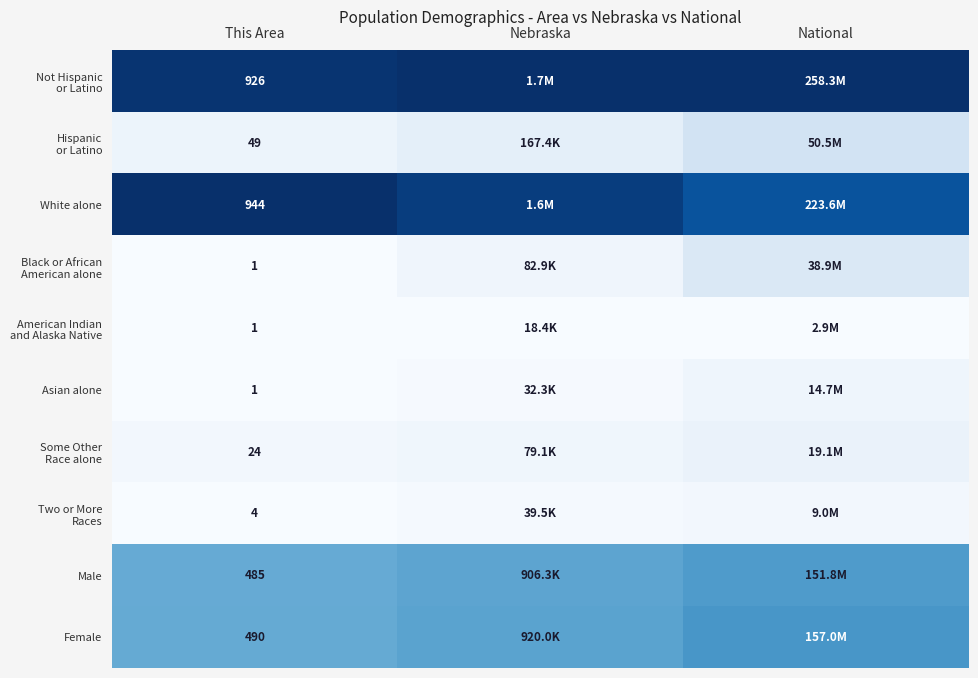

Rank the series at National from lowest to highest value.

American Indian and Alaska Native, Two or More Races, Asian alone, Some Other Race alone, Black or African American alone, Hispanic or Latino, Male, Female, White alone, Not Hispanic or Latino